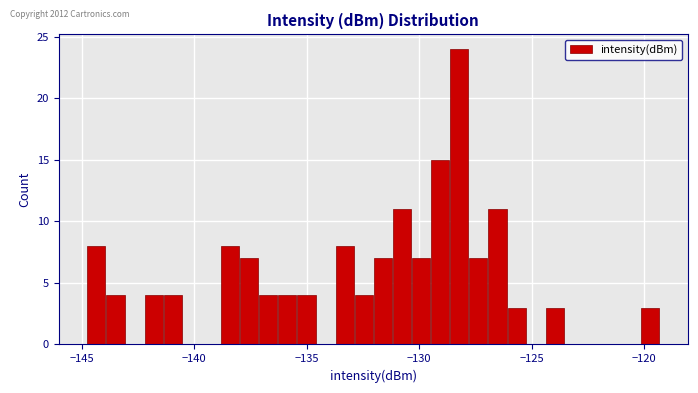

Read against the x-axis, roughly where is the centre of the tallest bar?

-128.0